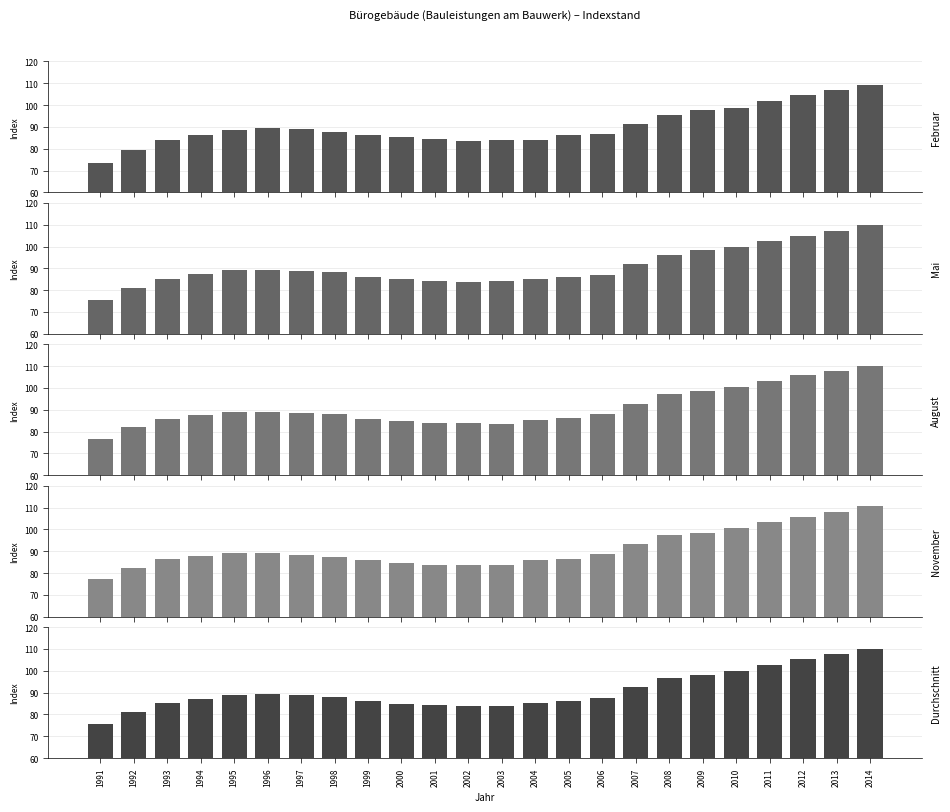

Does the chart contain stacked bars?

No